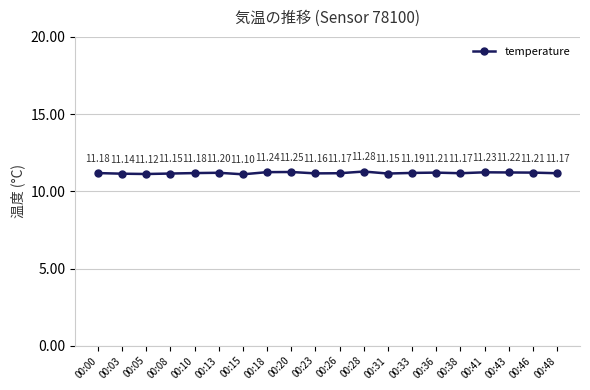

The chart shows a value of 11.2 at 00:00. True or false?

True